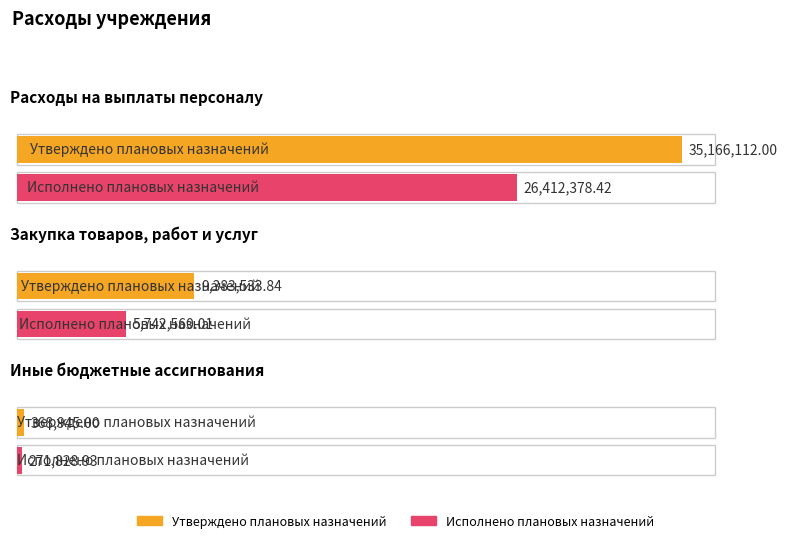

What is the average value of the Утверждено плановых назначений series?

14972863.6